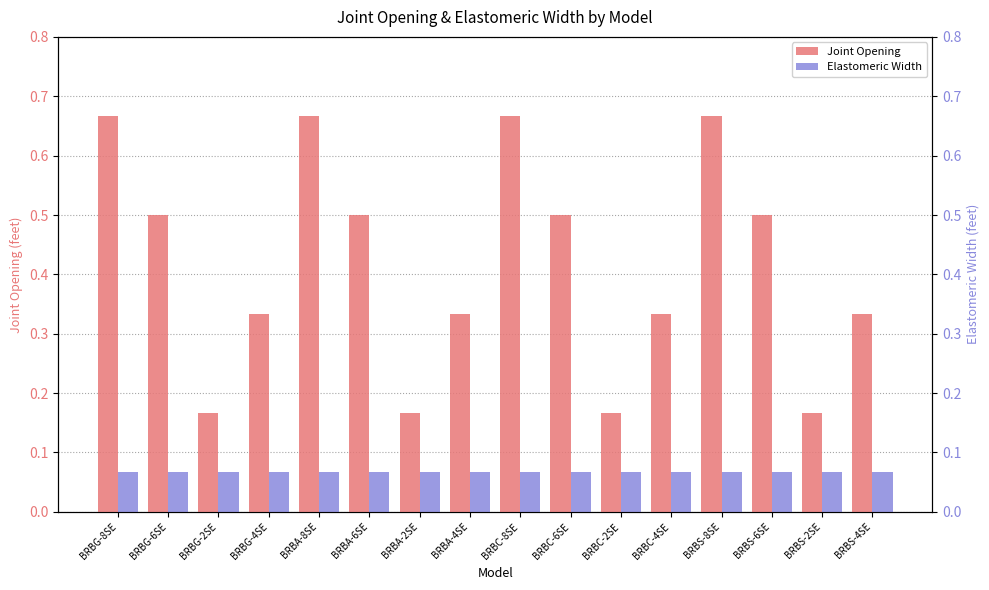

What value does the Joint Opening series have at BRBS-8SE?

0.7